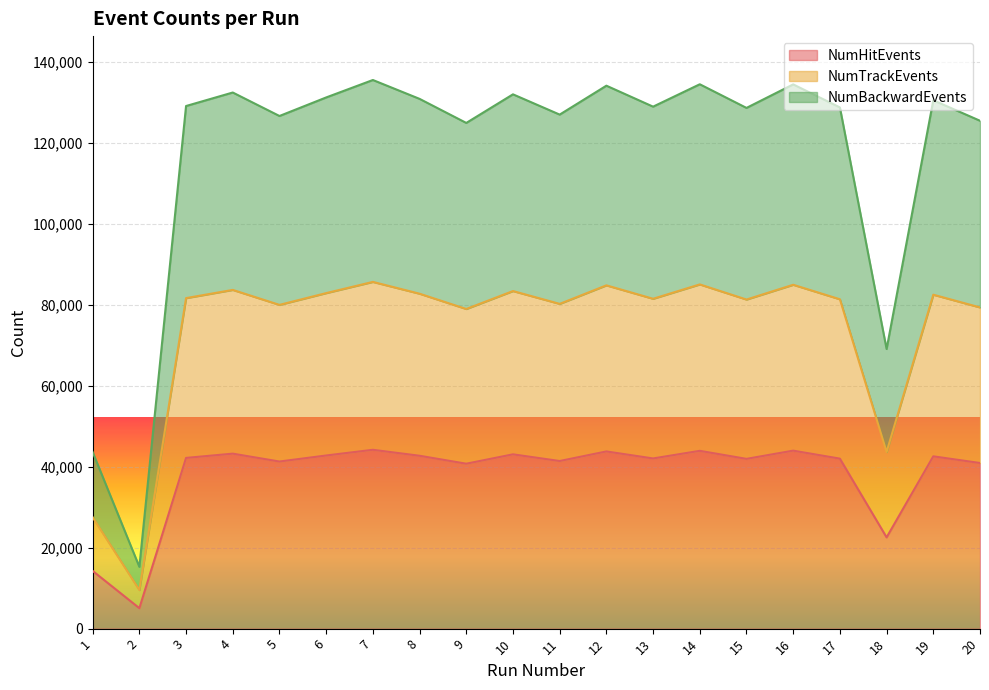

What is the difference between the maximum and minimum values in the NumBackwardEvents series?

120244